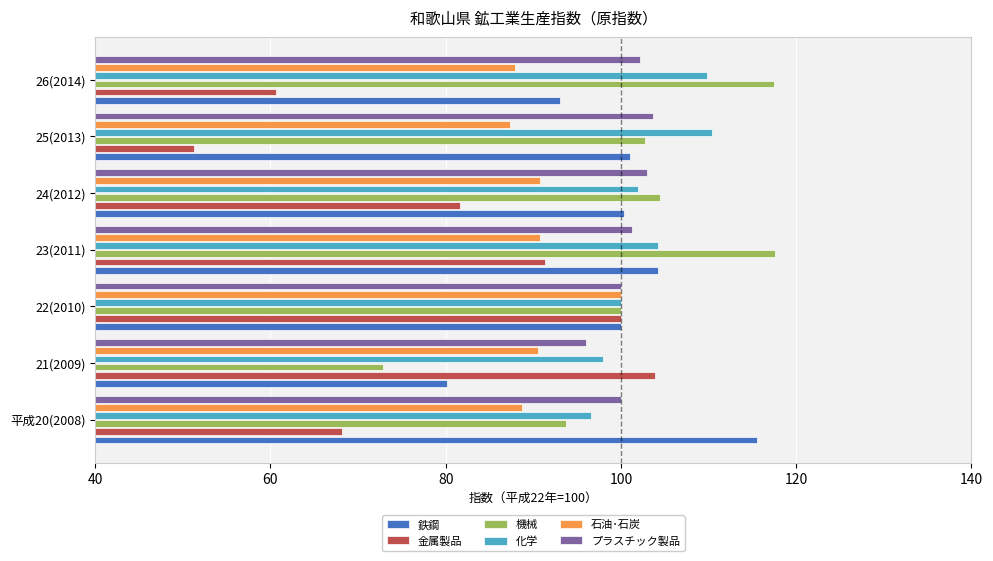

What is the maximum value for 機械?

117.6